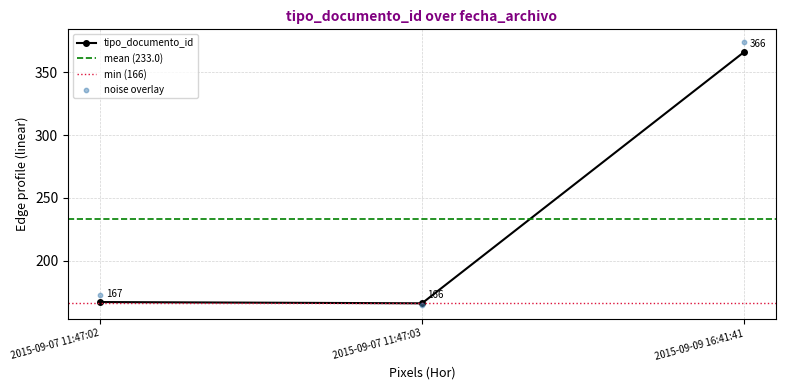

What is the value of the tipo_documento_id point at the 2nd from the left?

166